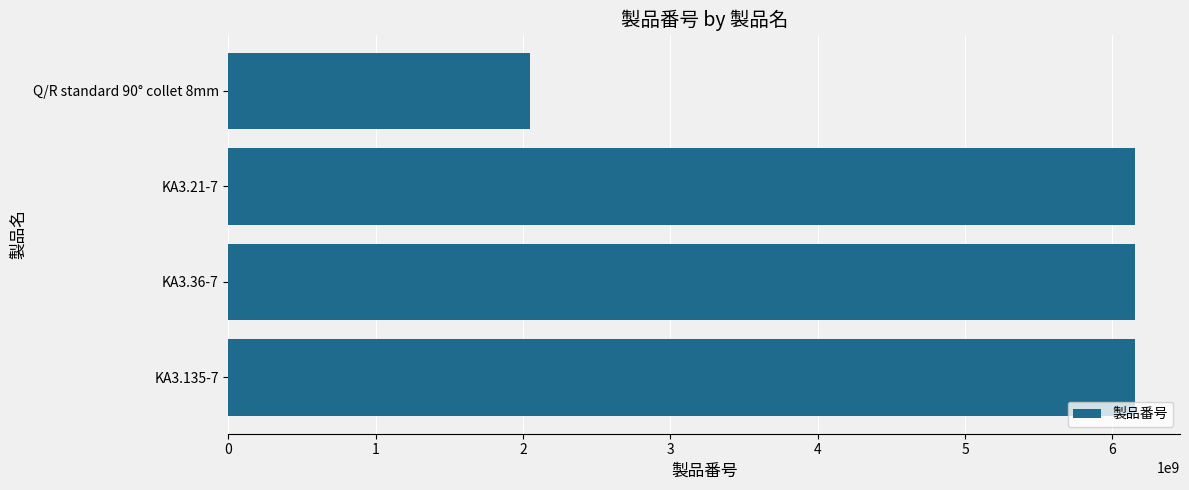

Does the chart contain stacked bars?

No